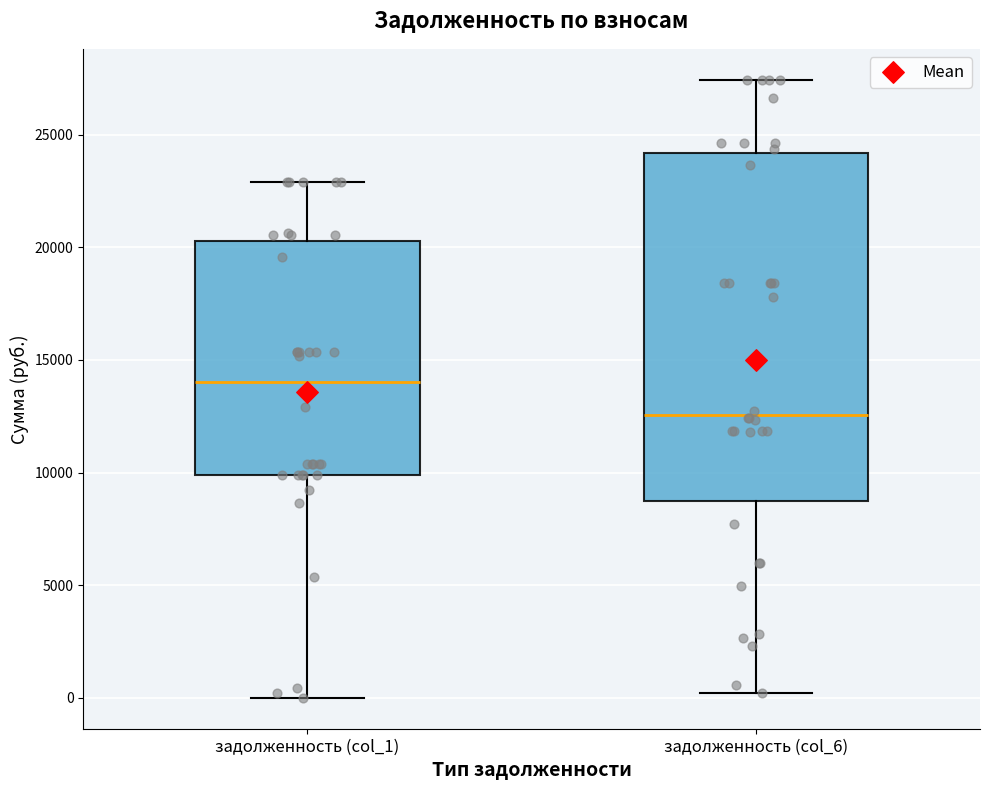

Reading left to right, read every box against the y-axis: the position of its median line, the range the box covers, and the ends of its whiskers. The values are not printed on the chart, so give them approximately, as read against the axis.

задолженность (col_1): median 14000, box 10000 to 20500, whiskers 0 to 23000
задолженность (col_6): median 12500, box 8500 to 24000, whiskers 0 to 27500